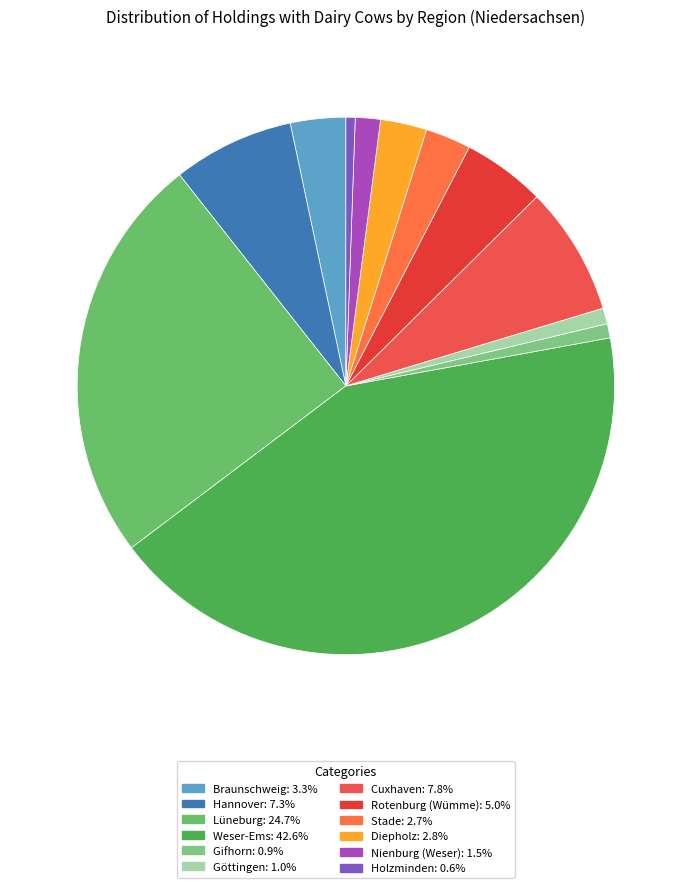

Which slice is the smallest?

Holzminden